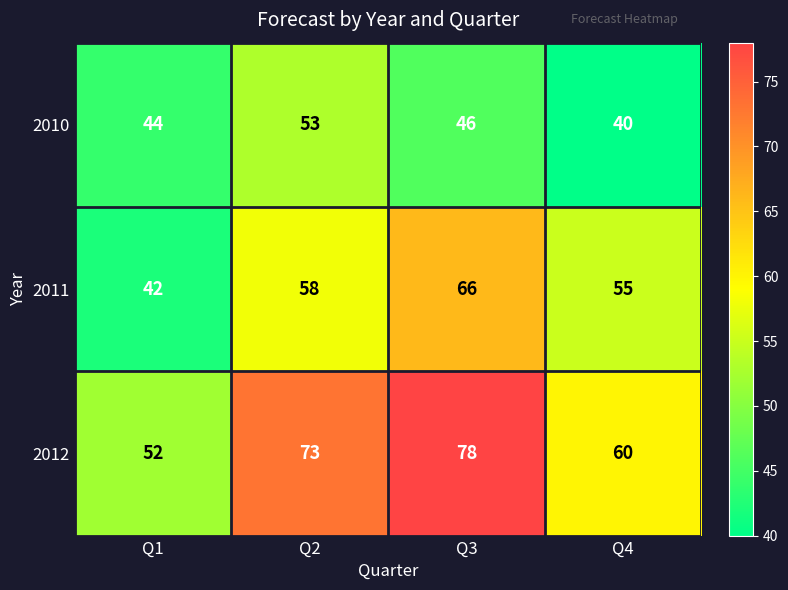

List the labels in order of 2010 value, largest first.

Q2, Q3, Q1, Q4